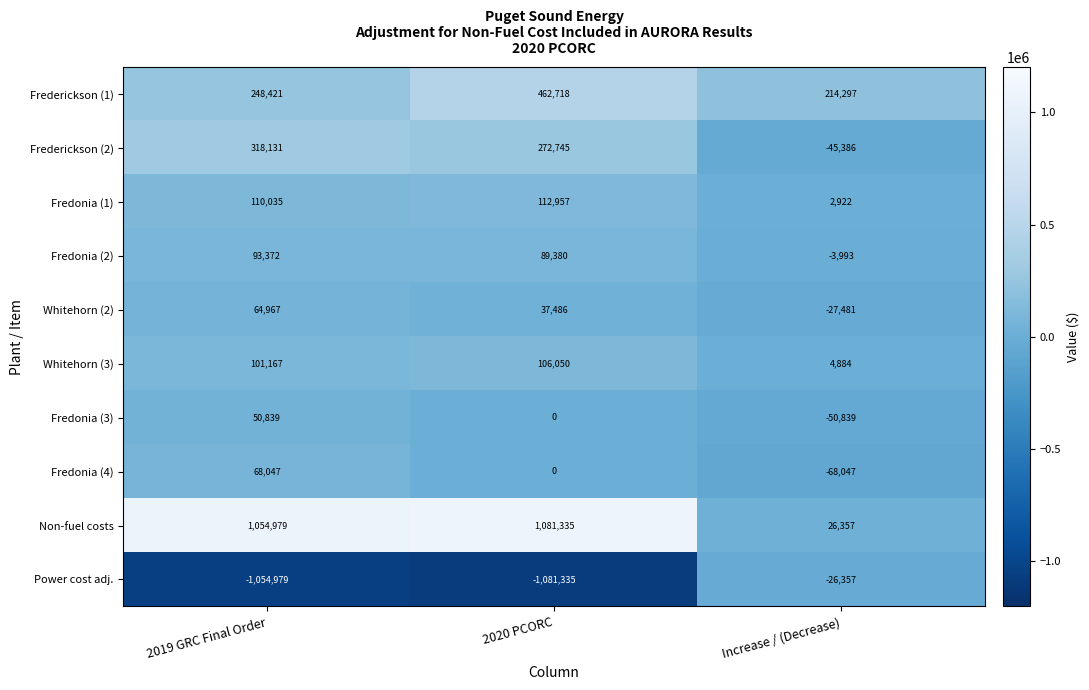

Is it true that Fredonia (4) equals 76710 at 2020 PCORC?

False